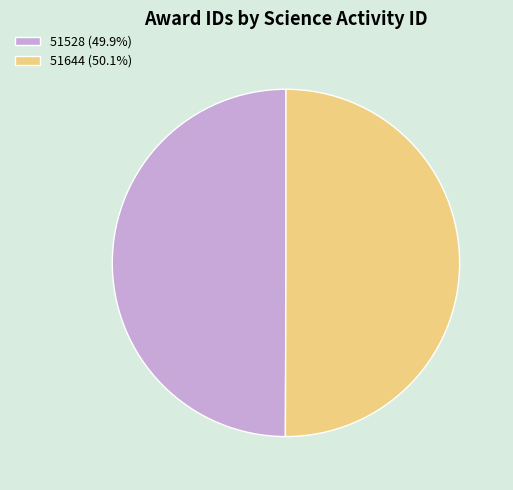

Approximately how many times larger is the value at 51528 (49.9%) compared to 51644 (50.1%)?

1.0